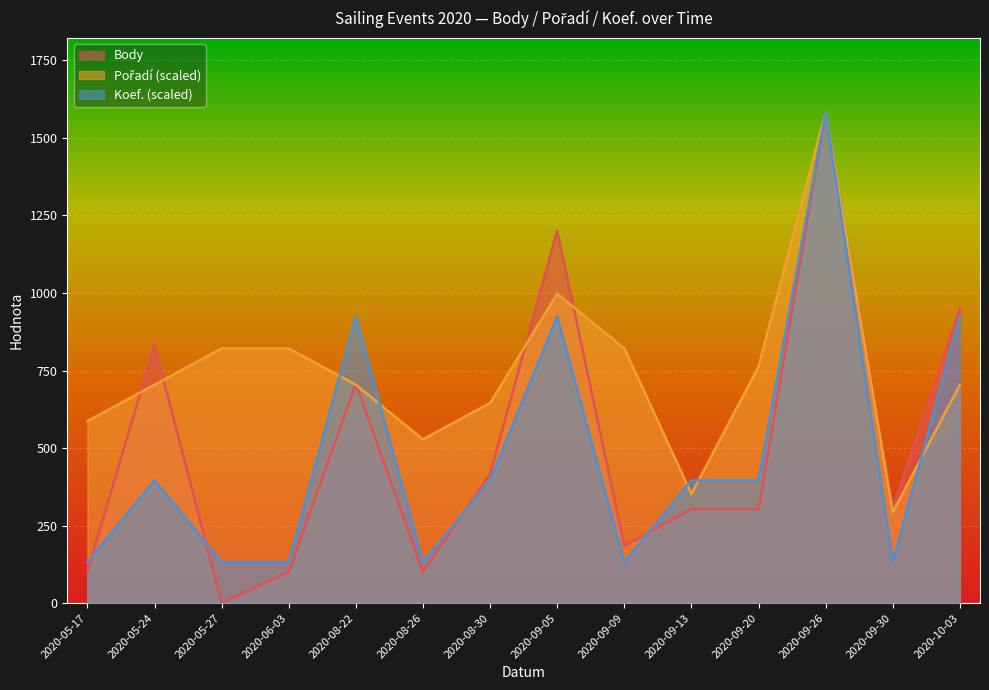

Does the chart display data point markers on the line(s)?

No